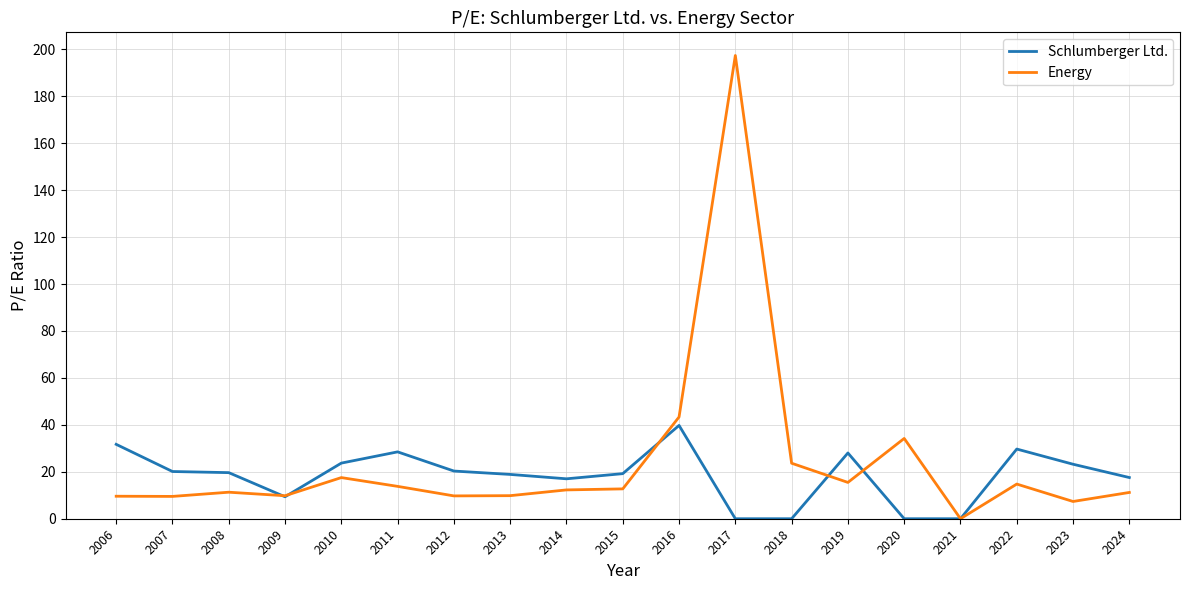

What is the sum of all Energy values?

463.5